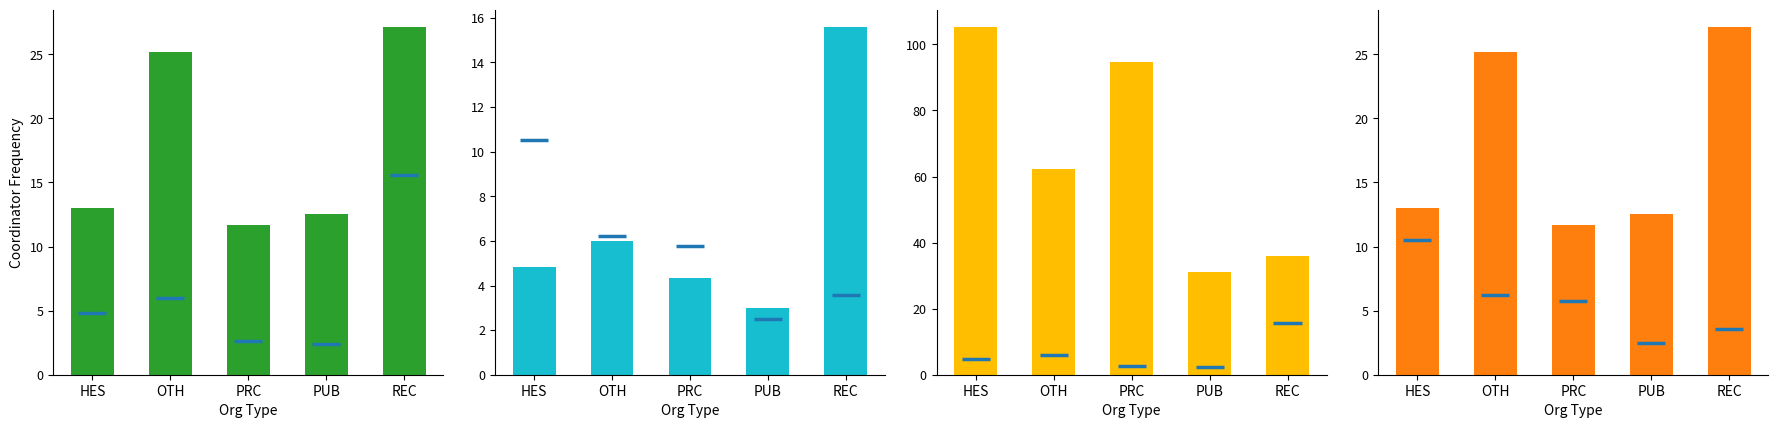

What is the lowest value of the Mean Position series?

11.7